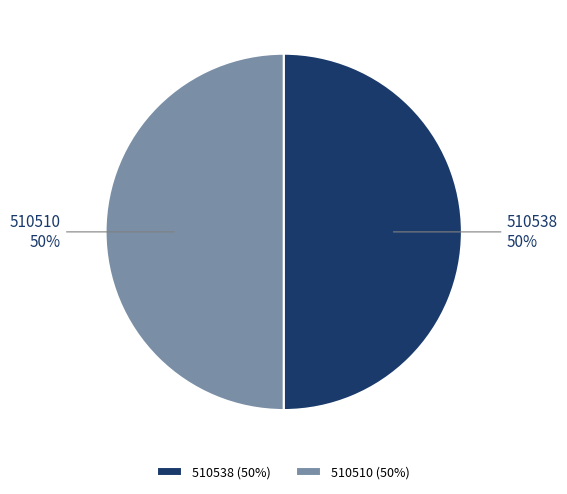

The 510510 slice represents 62% of the pie. True or false?

False